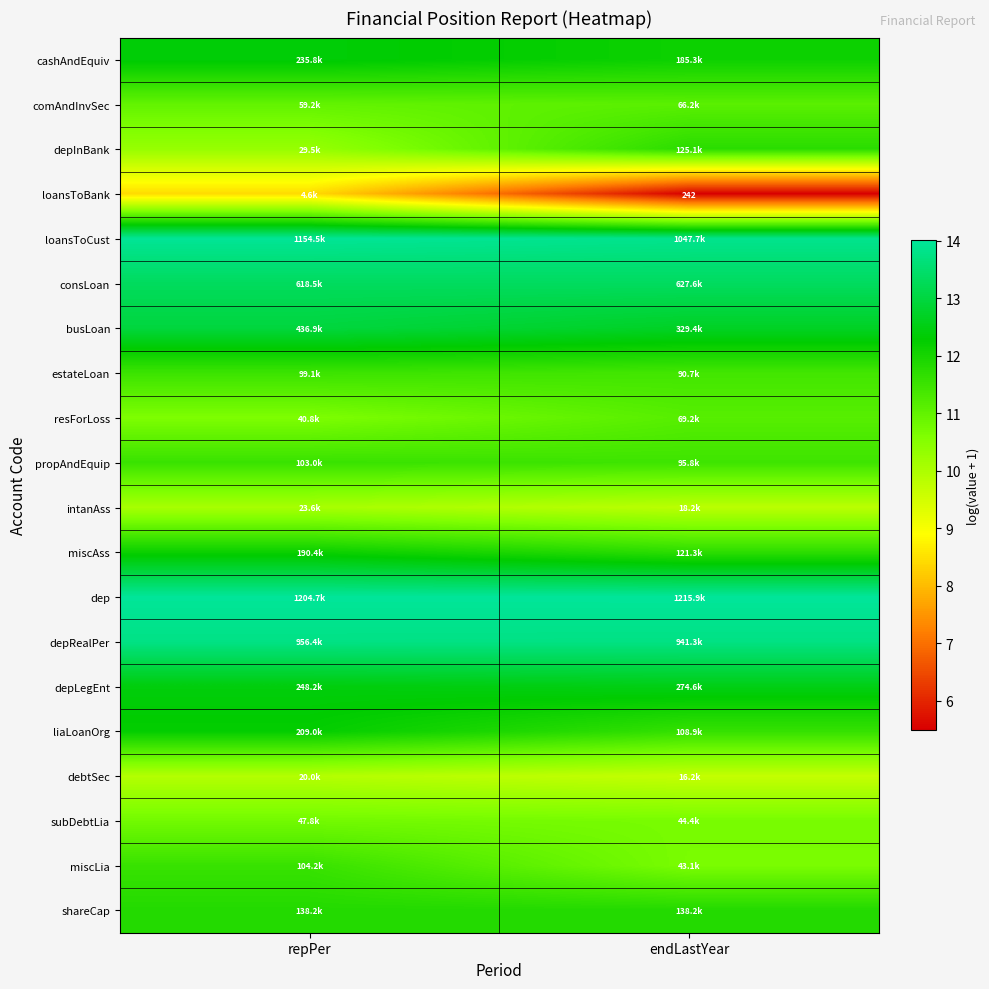

How many categories are shown in the chart?

2